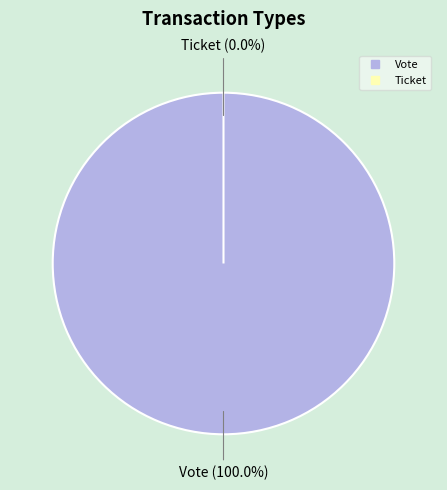

Rank the categories by value from lowest to highest.

Ticket, Vote